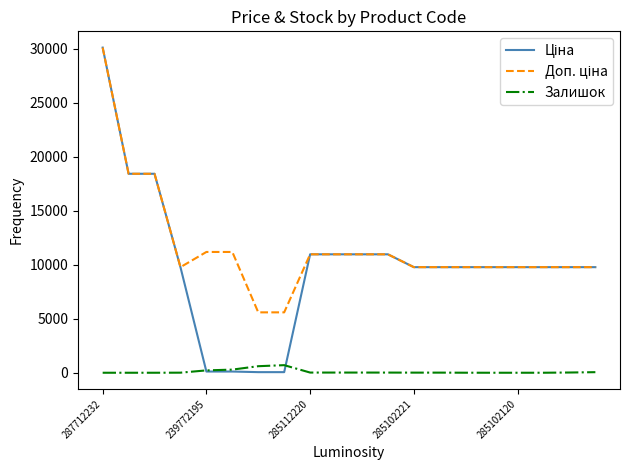

At which label does Залишок first exceed 15?

239772195